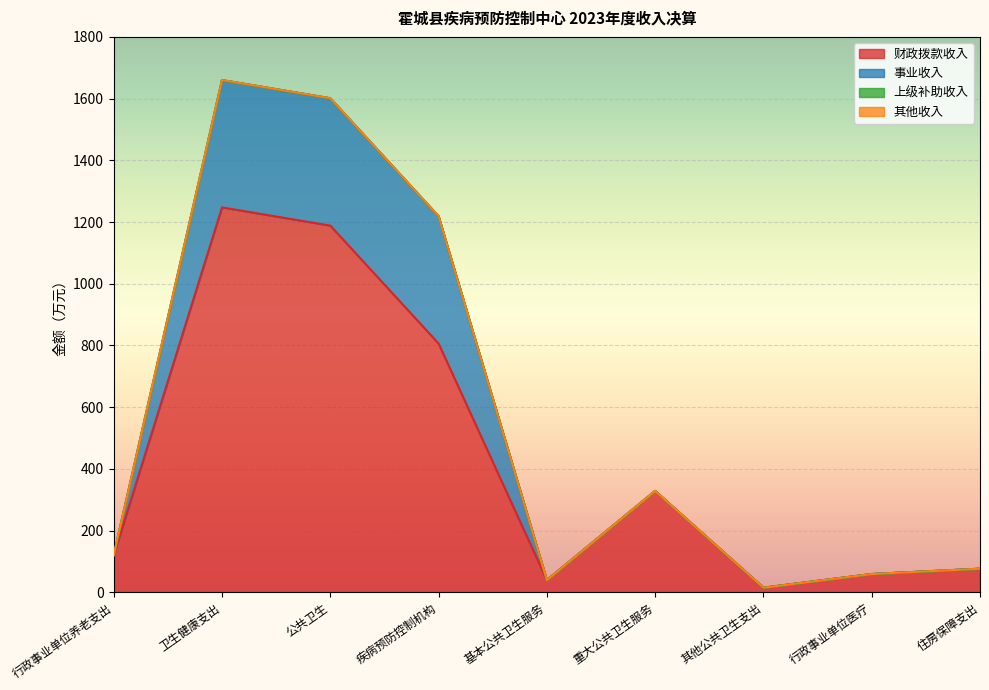

What is the label of the 9th point from the right?

行政事业单位养老支出